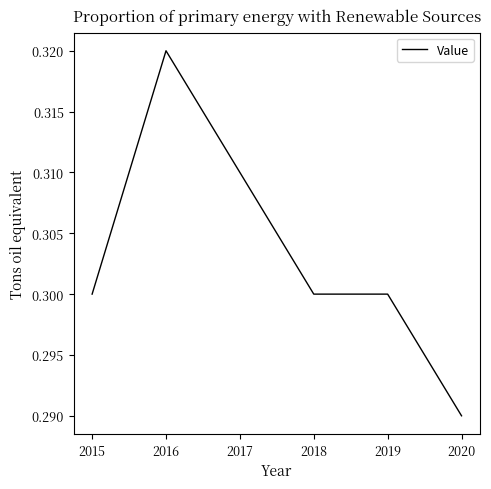

True or false: there are more than 0 points higher than both neighbors.

True